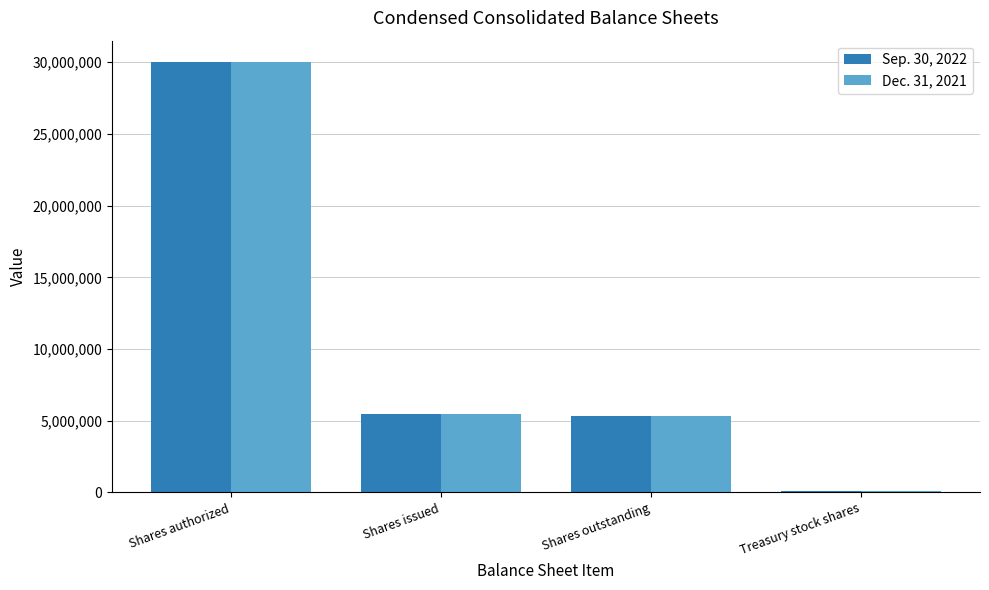

Reading right to left, what are all the values shown in this chart?

Sep. 30, 2022: Treasury stock shares=81584	Shares outstanding=5349187	Shares issued=5487054	Shares authorized=30000000
Dec. 31, 2021: Treasury stock shares=81584	Shares outstanding=5308973	Shares issued=5446840	Shares authorized=30000000